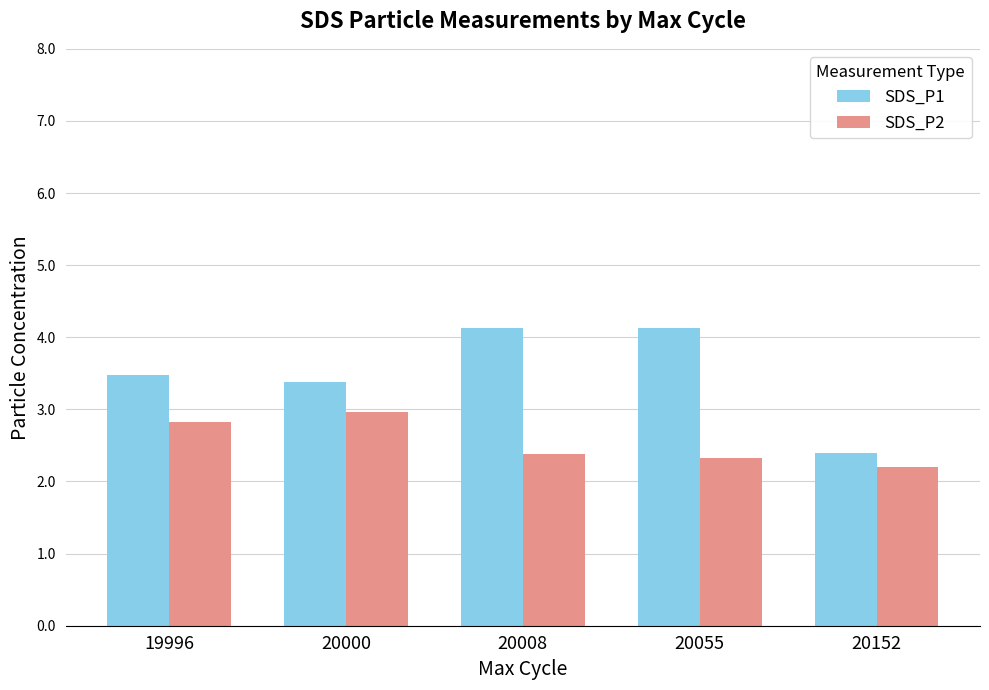

At which label is SDS_P1 closest to 3?

20000